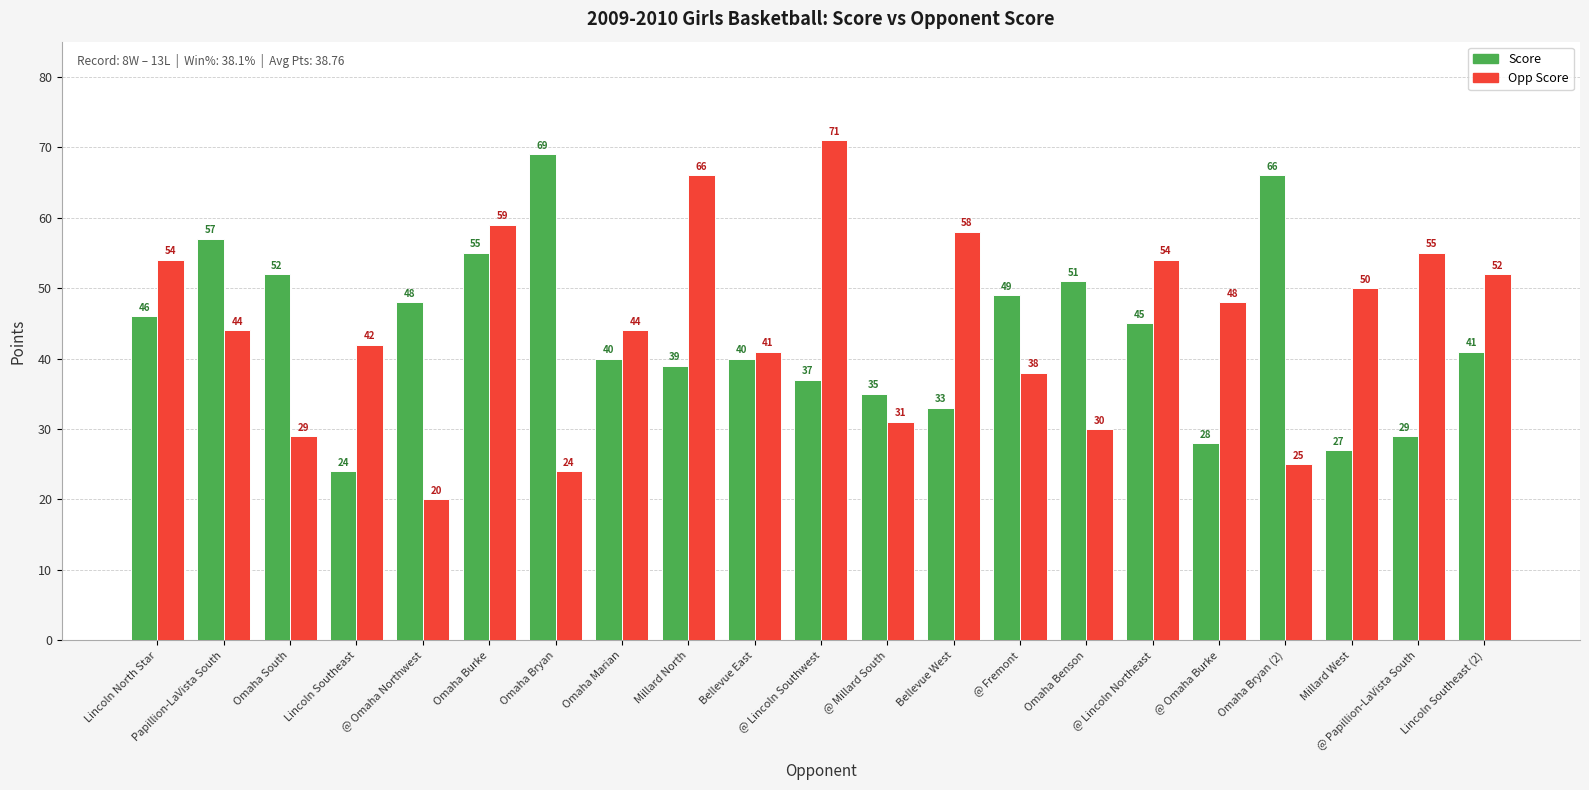

Where does the Opp Score series first go above 44?

Lincoln North Star